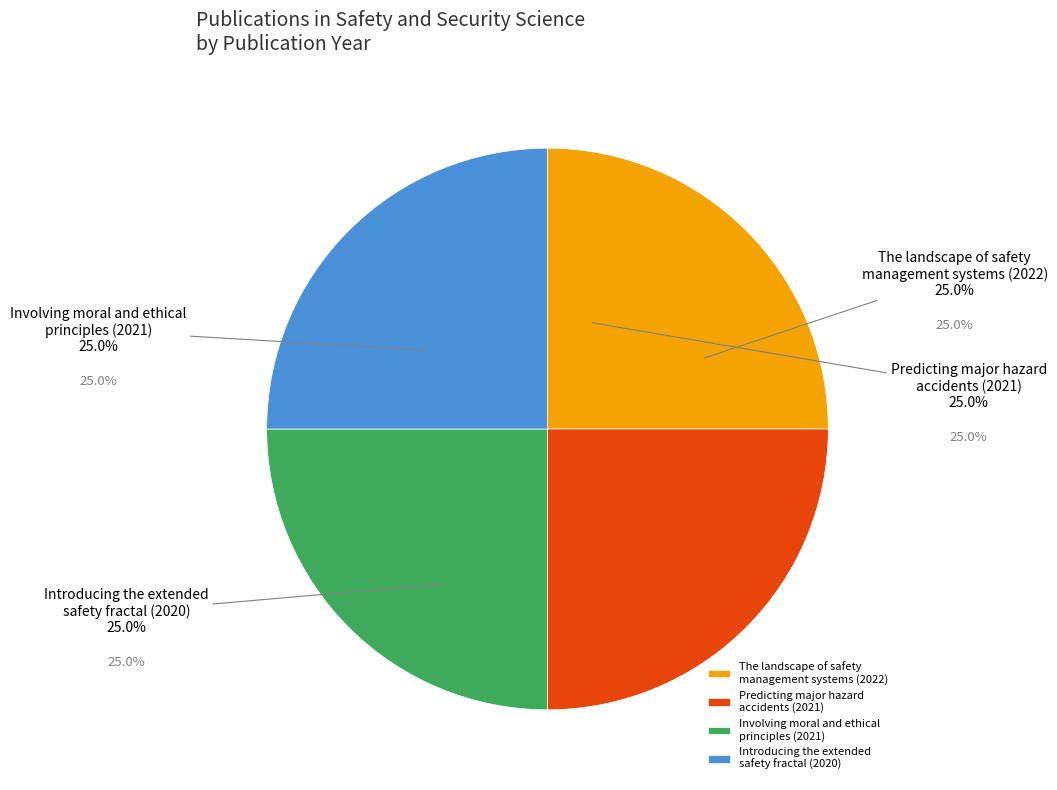

True or false: Involving moral and ethical principles (2021) accounts for 25% of the total.

True